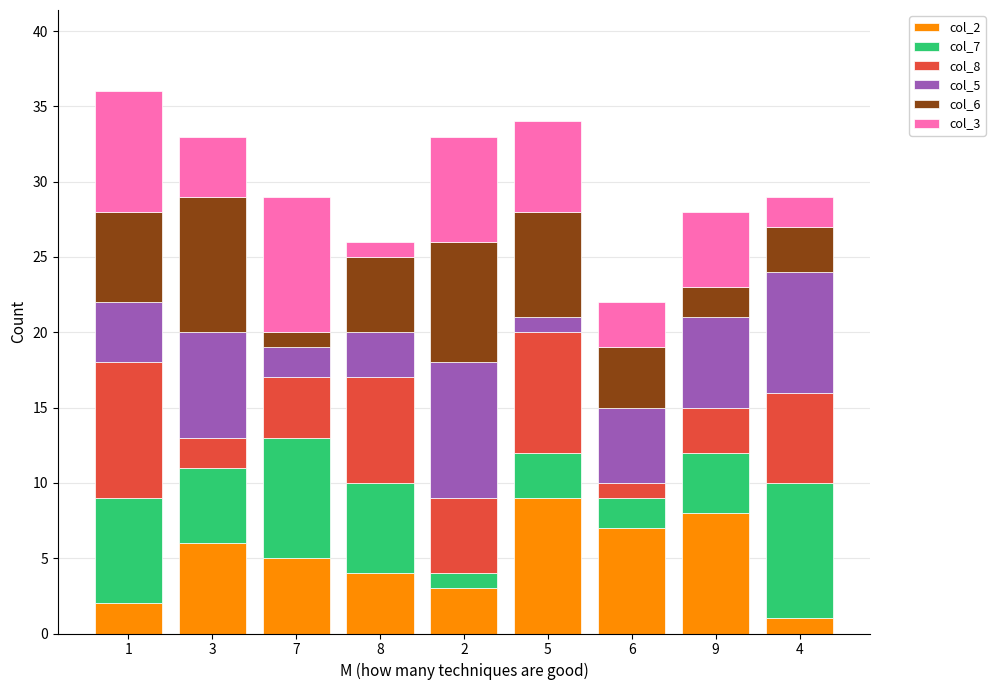

How many series are shown in this chart?

6